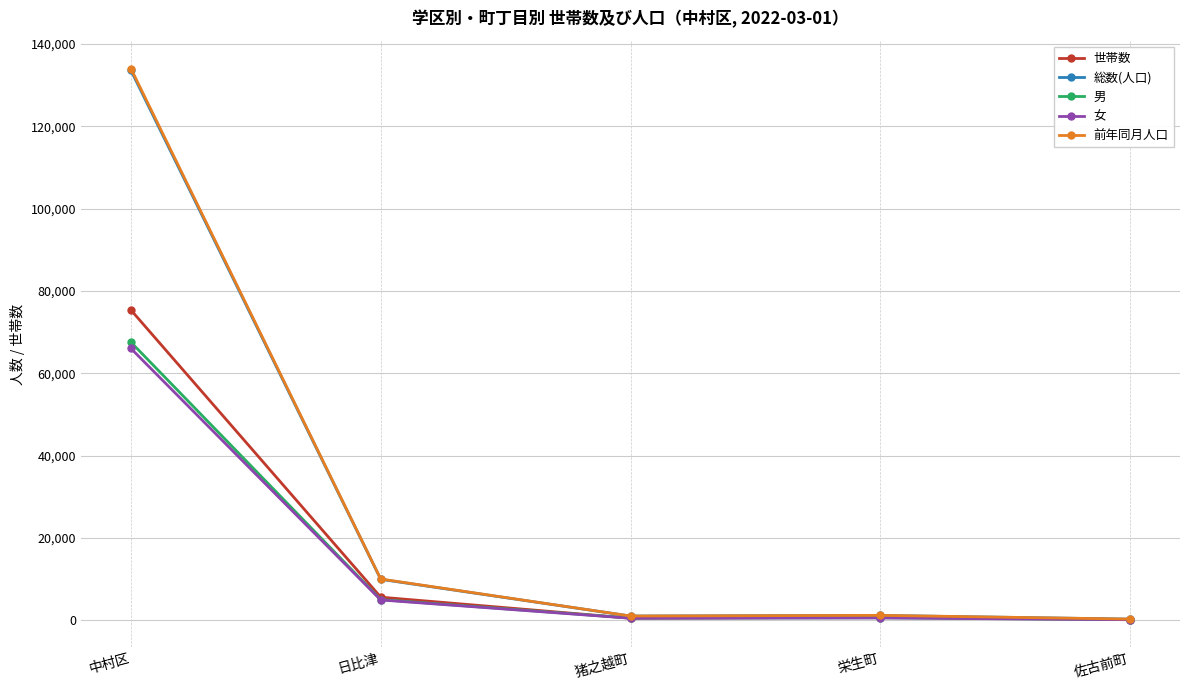

The value of 女 at 中村区 is 97457. True or false?

False